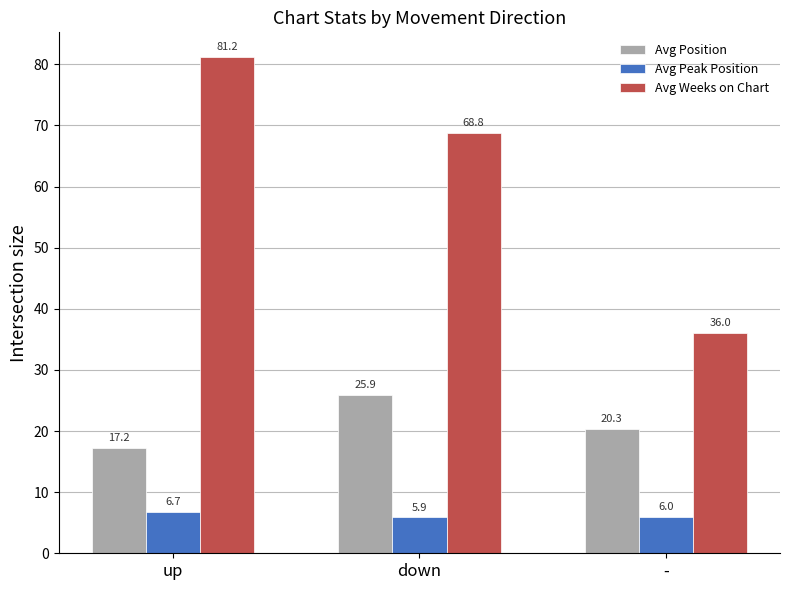

At which label does Avg Position first exceed 20?

down